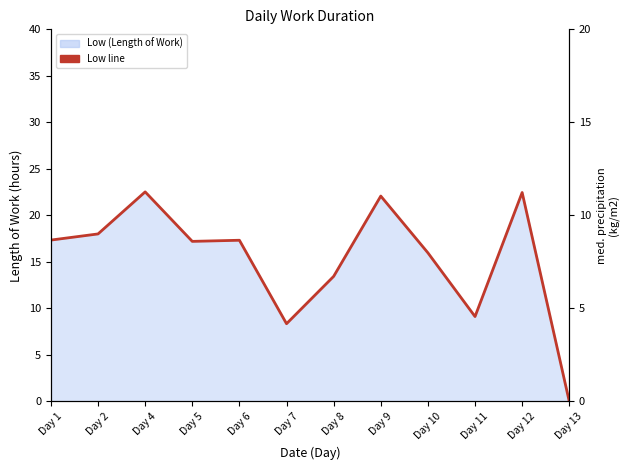

Reading right to left, extract all data points from this chart.

0.0	22.5	9.1	16.0	22.1	13.4	8.4	17.3	17.2	22.5	18.0	17.4